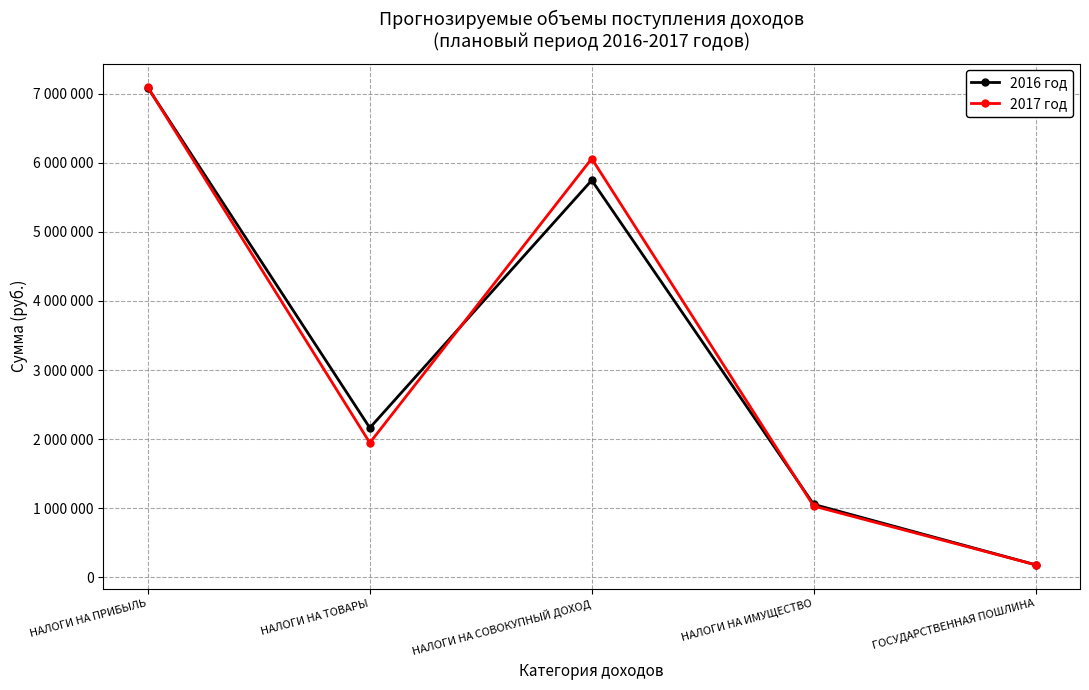

Is this an area chart (filled region under the line)?

No